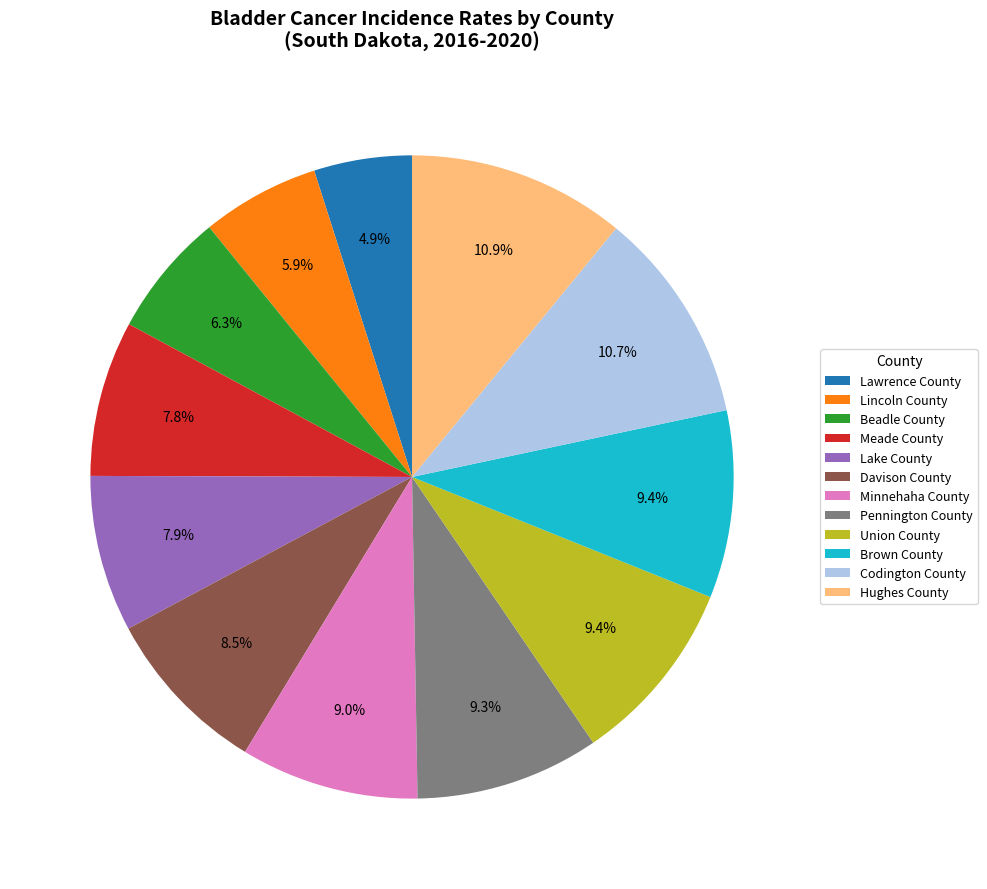

What is the smallest slice in the pie chart?

Lawrence County